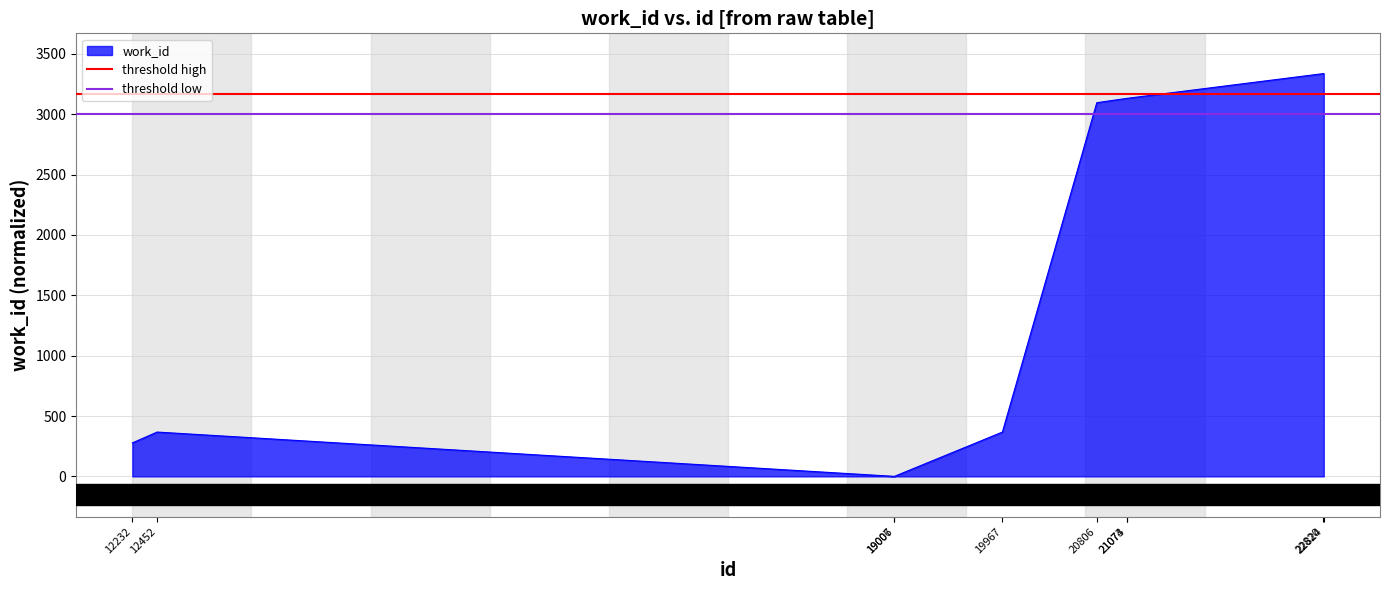

What is the minimum value for threshold high?

3169.2